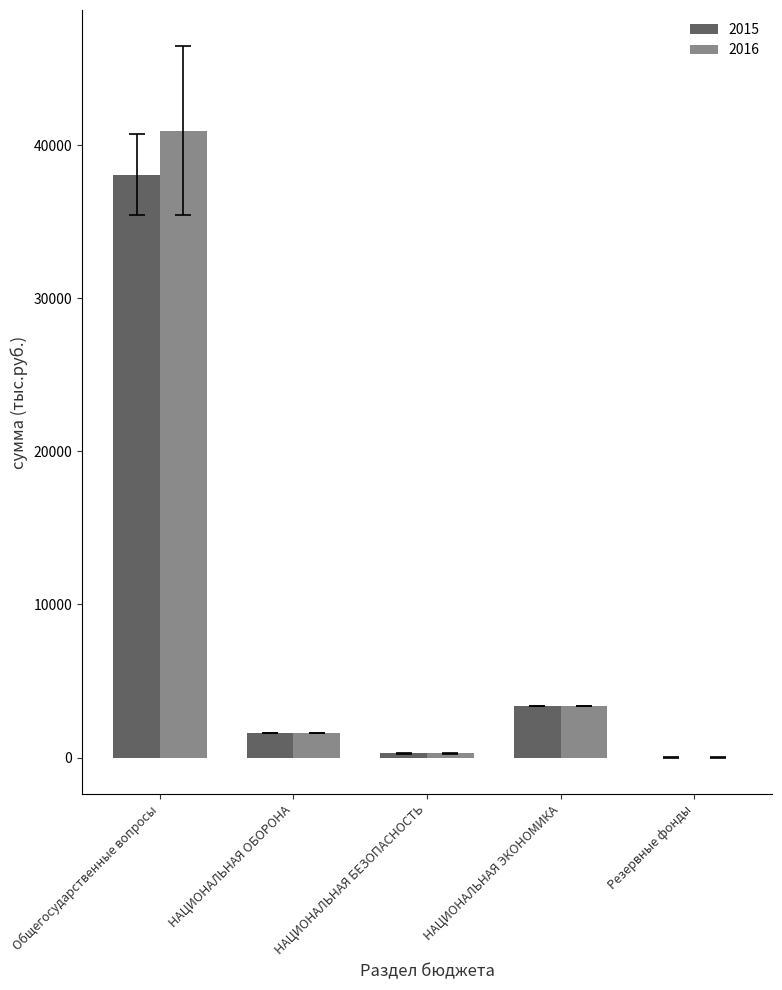

Rank the categories by 2016 value from lowest to highest.

Резервные фонды, НАЦИОНАЛЬНАЯ БЕЗОПАСНОСТЬ, НАЦИОНАЛЬНАЯ ОБОРОНА, НАЦИОНАЛЬНАЯ ЭКОНОМИКА, Общегосударственные вопросы